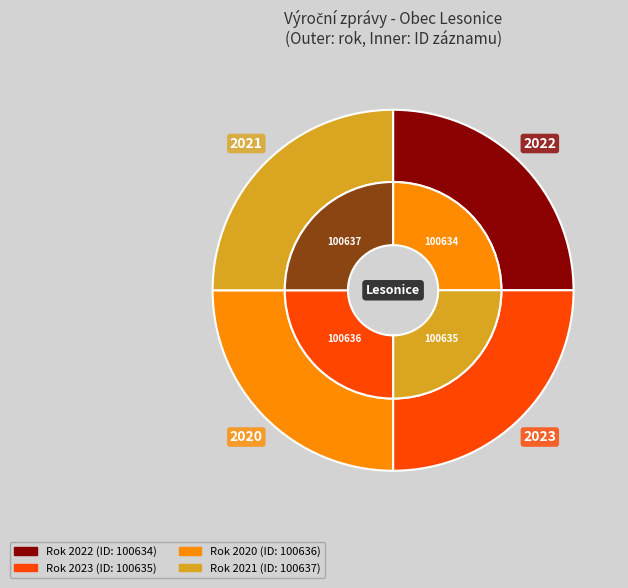

Is the sum of 100637 and 100635 greater than half?

Yes